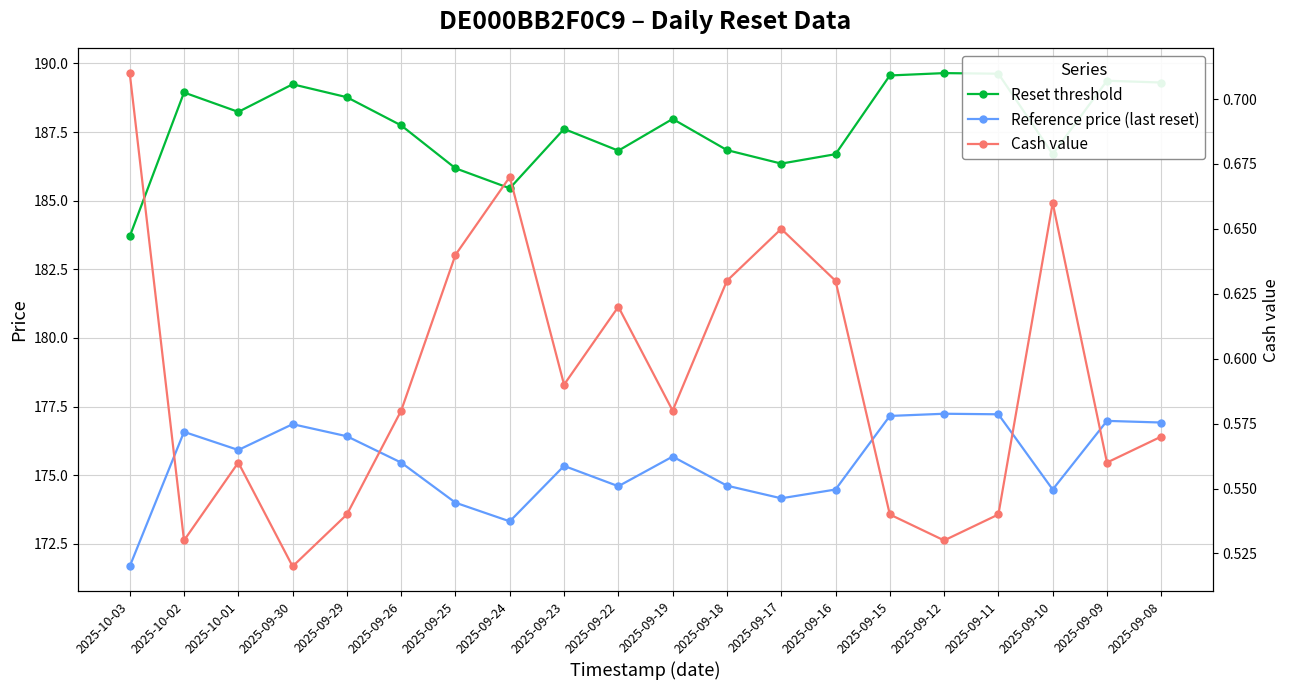

What is the difference between the Reference price (last reset) values at 2025-10-02 and 2025-09-09?

0.4